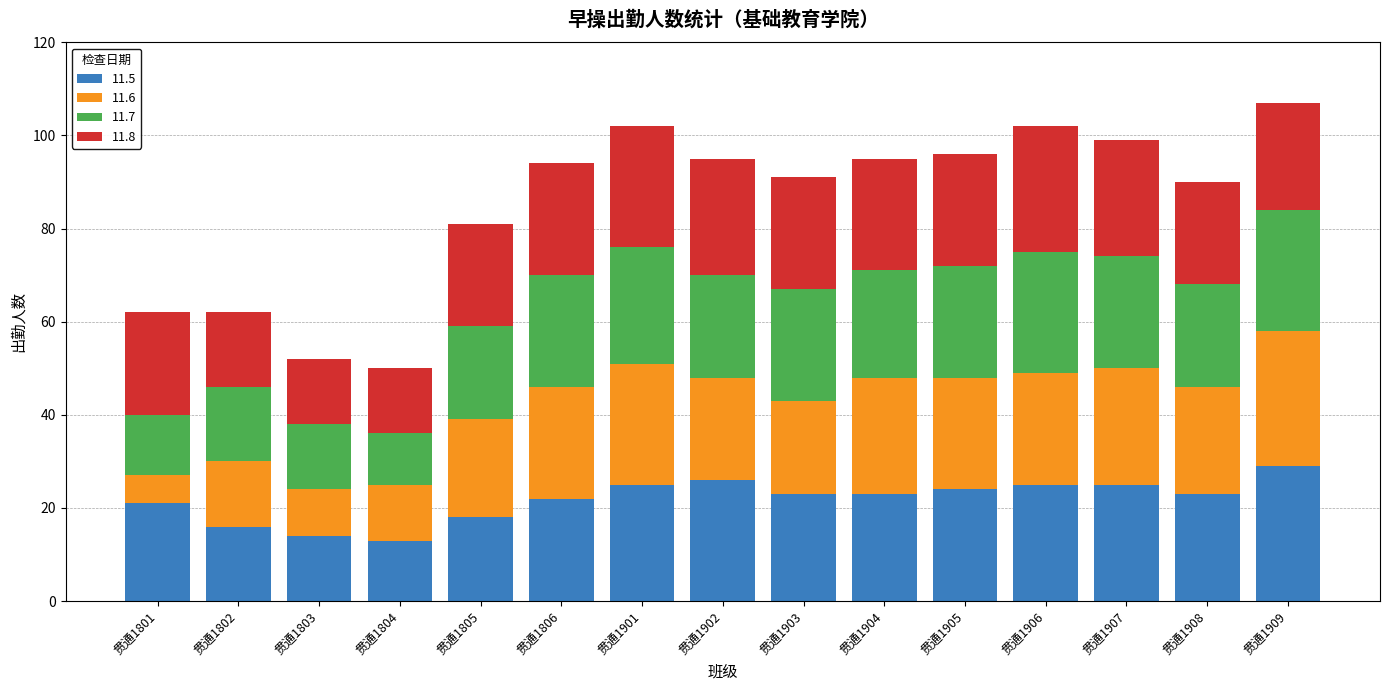

At which label does 11.5 reach its peak?

贯通1909